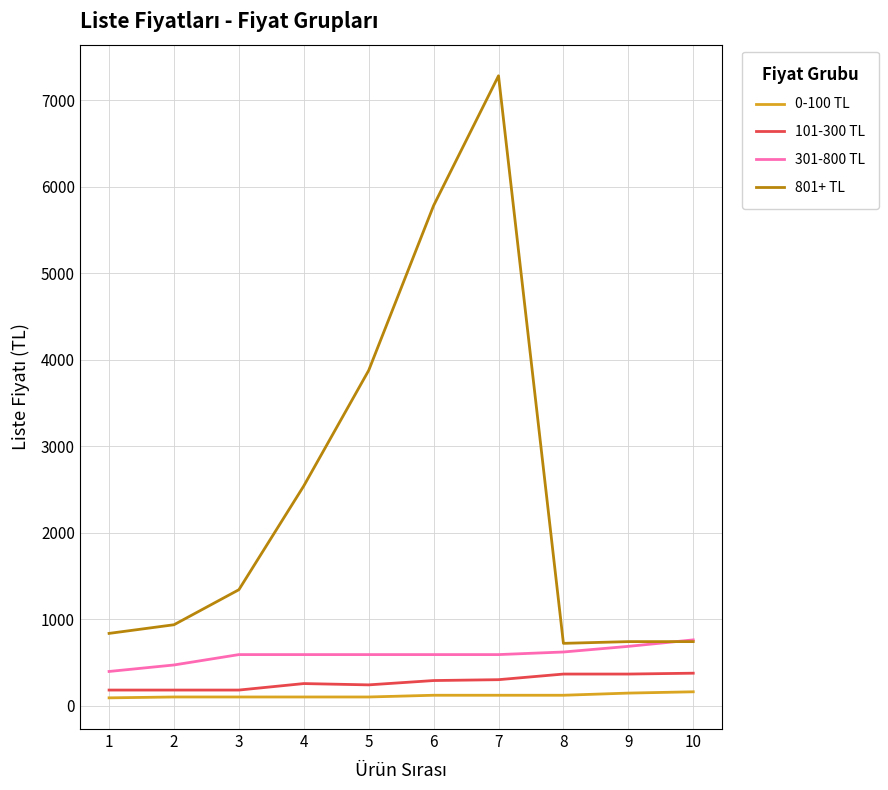

The value of 801+ TL at 1 is 835. True or false?

True